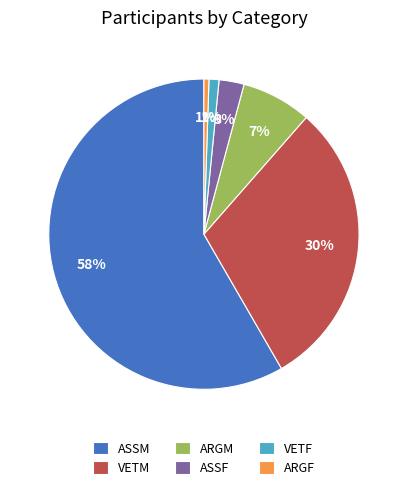

To the nearest percent, what is the average slice percentage?

17%